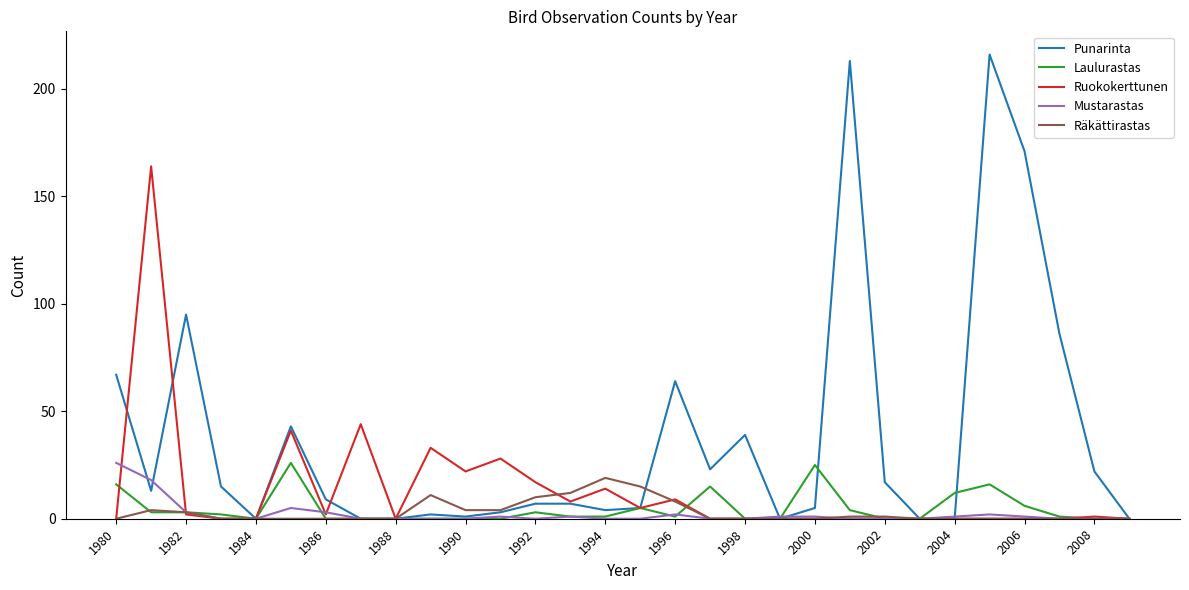

Reading left to right, list all the values displayed in this chart.

Punarinta: 67	13	95	15	0	43	9	0	0	2	1	3	7	7	4	5	64	23	39	0	5	213	17	0	0	216	171	86	22	0
Laulurastas: 16	3	3	2	0	26	0	0	0	0	0	0	3	1	1	5	1	15	0	0	25	4	0	0	12	16	6	1	0	0
Ruokokerttunen: 0	164	2	0	0	41	2	44	0	33	22	28	17	8	14	5	9	0	0	0	0	0	0	0	0	0	0	0	1	0
Mustarastas: 26	18	3	0	0	5	3	0	0	0	0	1	0	1	0	0	2	0	0	1	1	0	0	0	1	2	1	0	0	0
Räkättirastas: 0	4	3	0	0	0	0	0	0	11	4	4	10	12	19	15	8	0	0	0	0	1	1	0	0	0	0	0	0	0